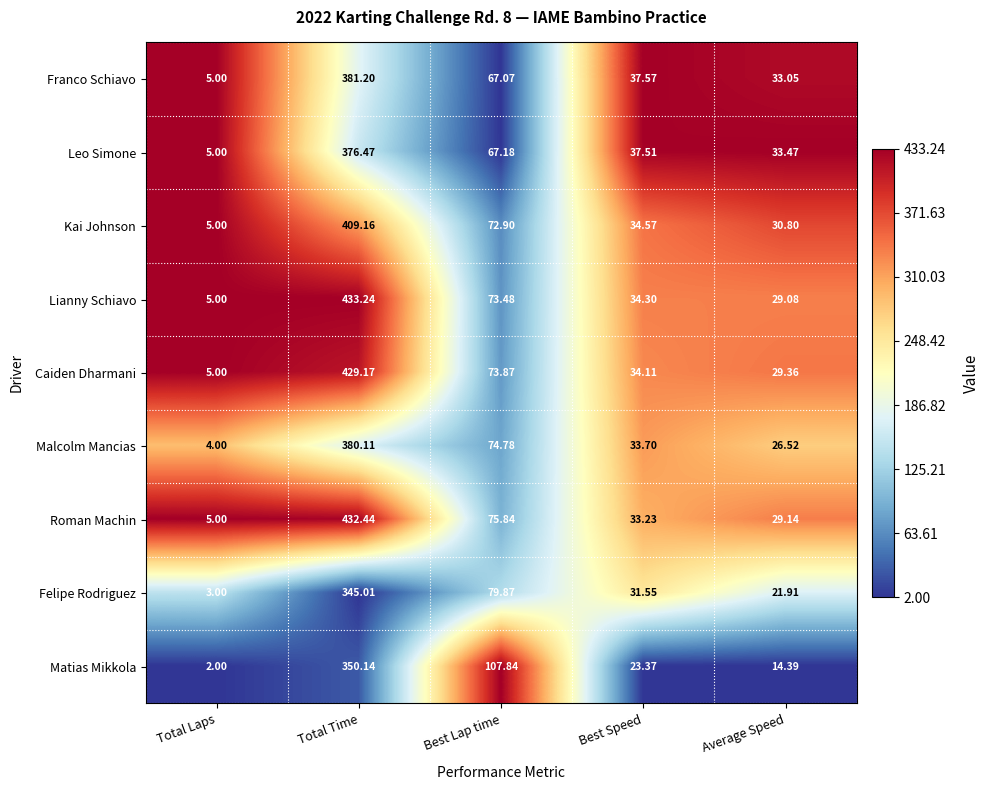

How many series are shown in this chart?

9